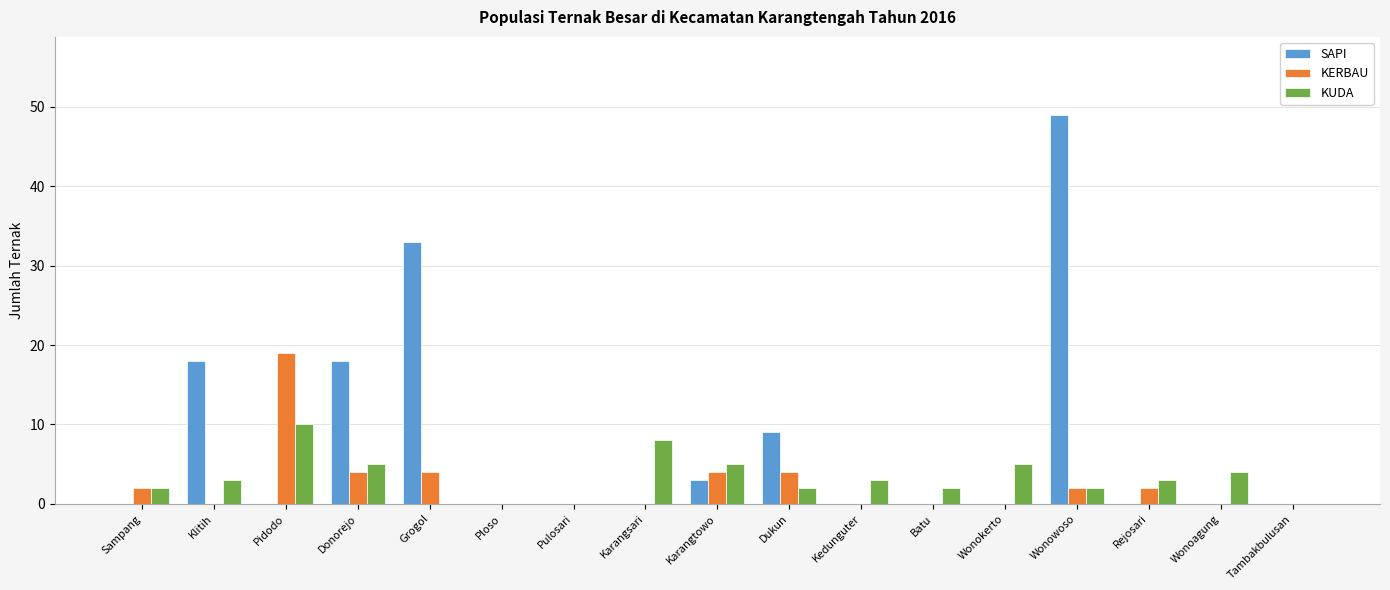

Reading left to right, list all the values displayed in this chart.

SAPI: Sampang=0	Klitih=18	Pidodo=0	Donorejo=18	Grogol=33	Ploso=0	Pulosari=0	Karangsari=0	Karangtowo=3	Dukun=9	Kedunguter=0	Batu=0	Wonokerto=0	Wonowoso=49	Rejosari=0	Wonoagung=0	Tambakbulusan=0
KERBAU: Sampang=2	Klitih=0	Pidodo=19	Donorejo=4	Grogol=4	Ploso=0	Pulosari=0	Karangsari=0	Karangtowo=4	Dukun=4	Kedunguter=0	Batu=0	Wonokerto=0	Wonowoso=2	Rejosari=2	Wonoagung=0	Tambakbulusan=0
KUDA: Sampang=2	Klitih=3	Pidodo=10	Donorejo=5	Grogol=0	Ploso=0	Pulosari=0	Karangsari=8	Karangtowo=5	Dukun=2	Kedunguter=3	Batu=2	Wonokerto=5	Wonowoso=2	Rejosari=3	Wonoagung=4	Tambakbulusan=0